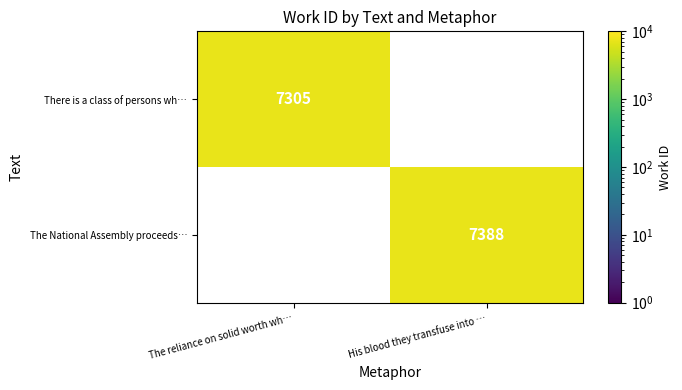

The value of There is a class of persons wh… at The reliance on solid worth wh… is 7305. True or false?

True